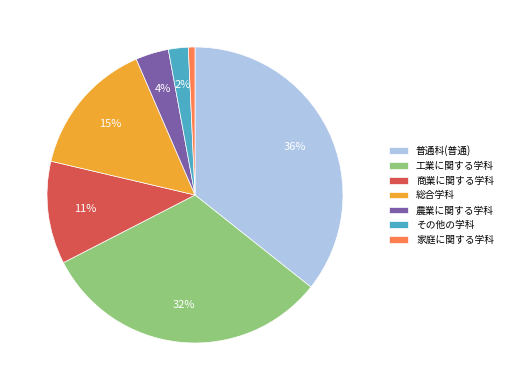

What percentage is the その他の学科 slice, to the nearest percent?

2%